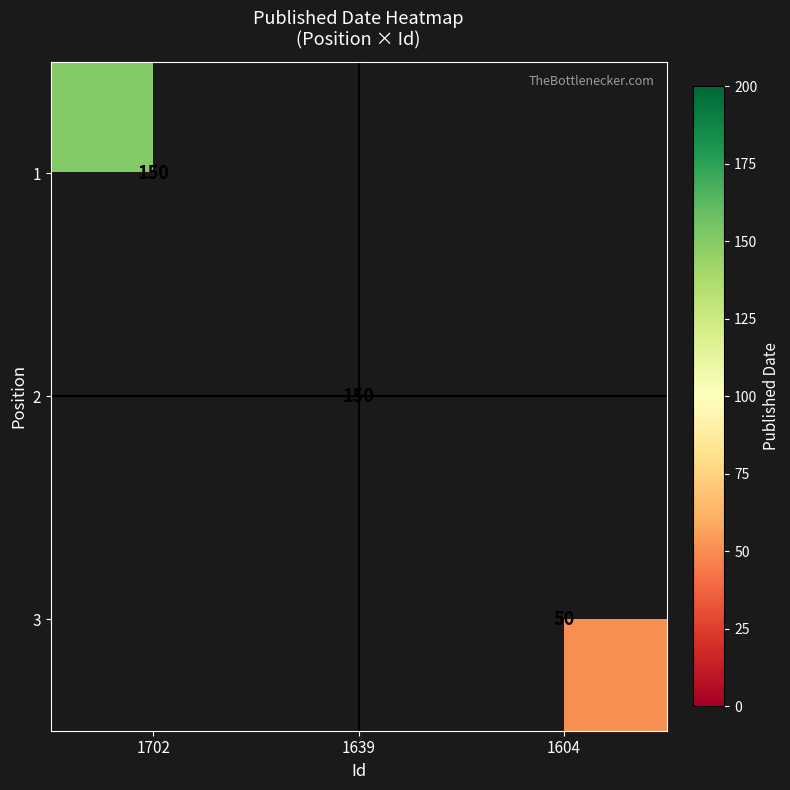

Is it true that 2 equals 30 at 1639?

False